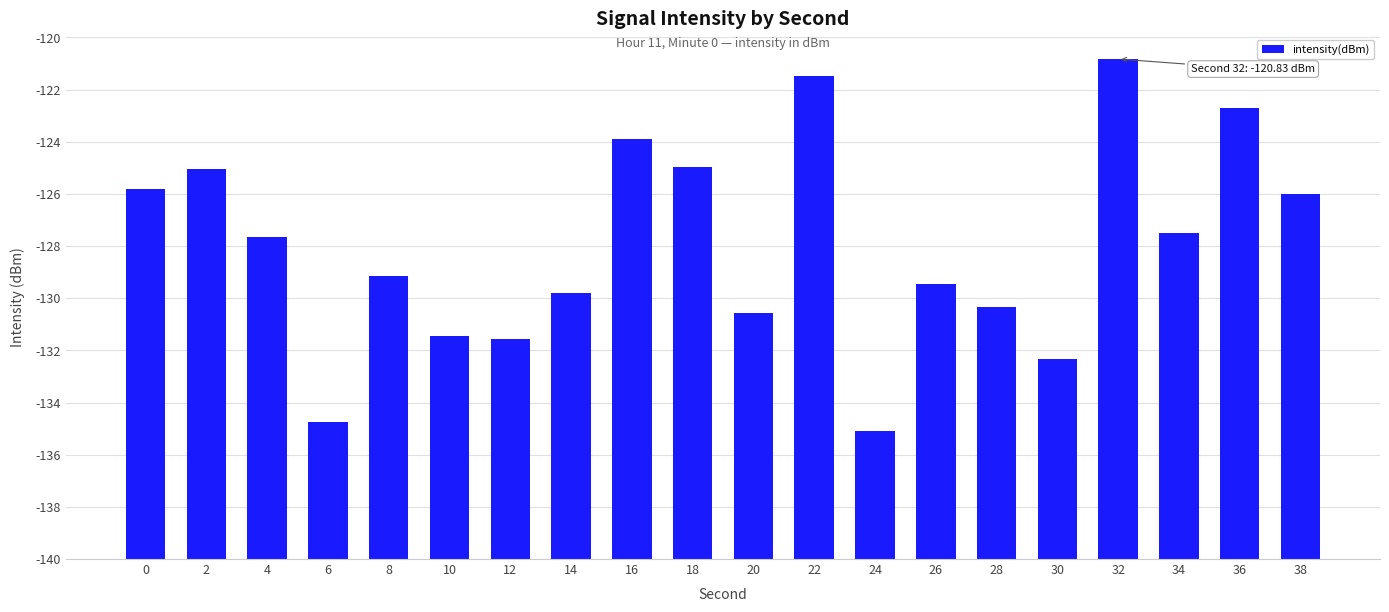

True or false: the data shows 10.2 at 2.

False